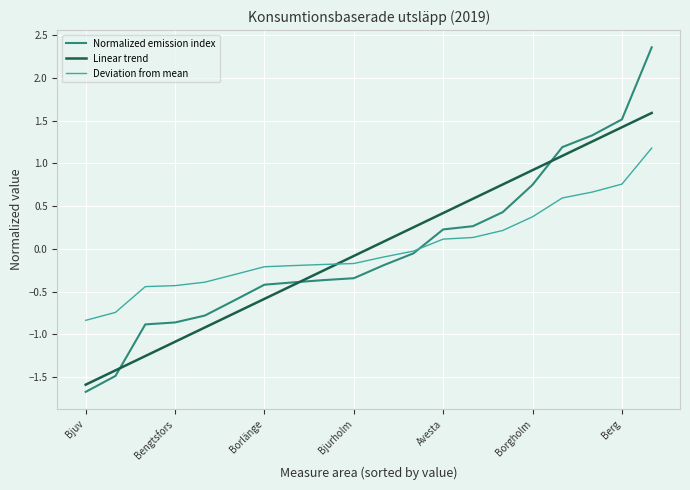

Which series has the largest range (max minus min)?

Normalized emission index